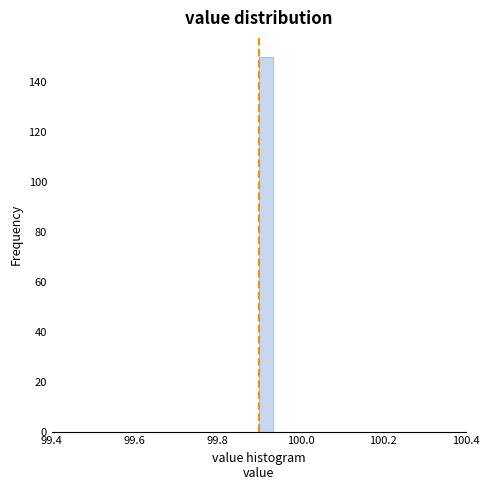

Read against the x-axis, roughly where is the centre of the tallest bar?

99.92